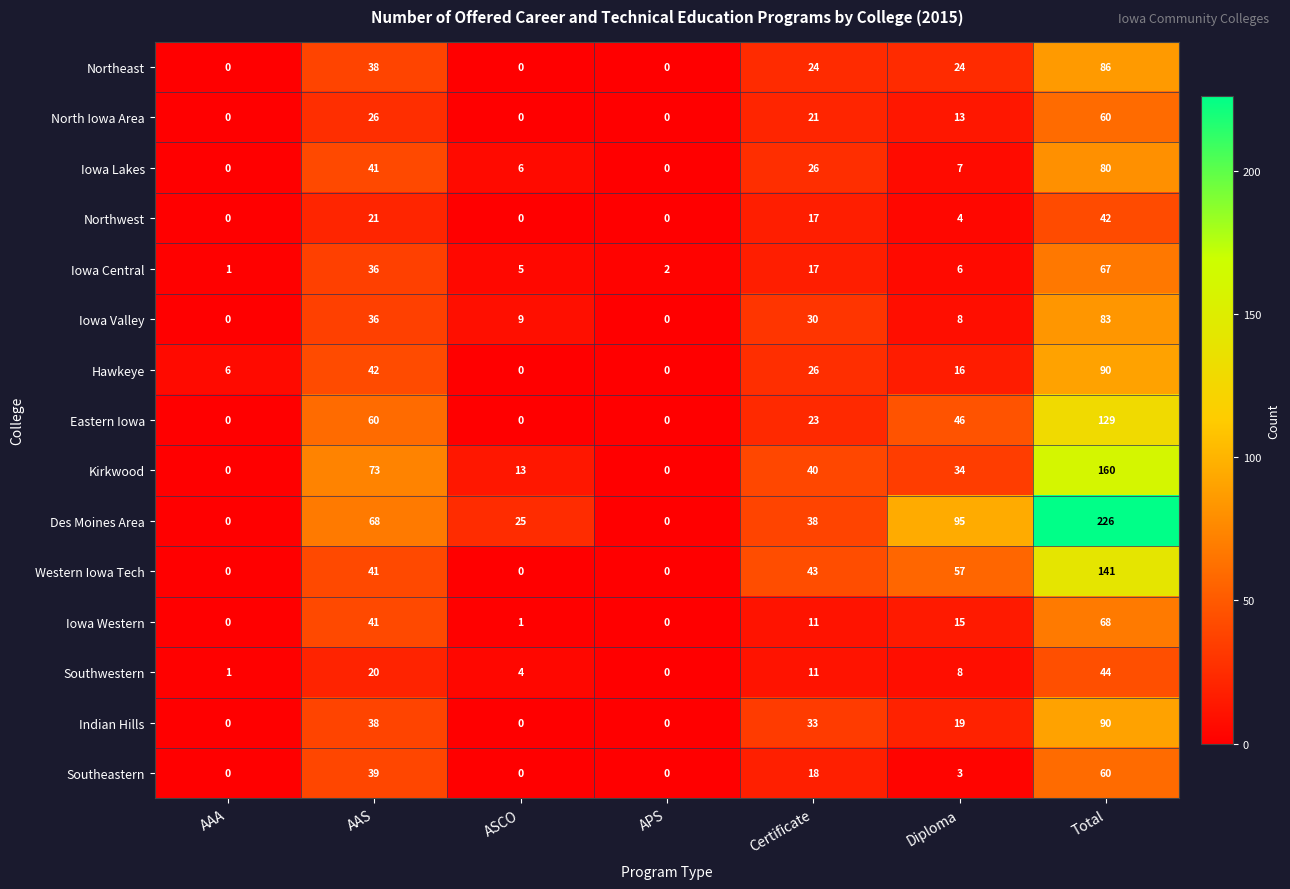

Between AAA and Certificate, which series saw the biggest shift?

Western Iowa Tech